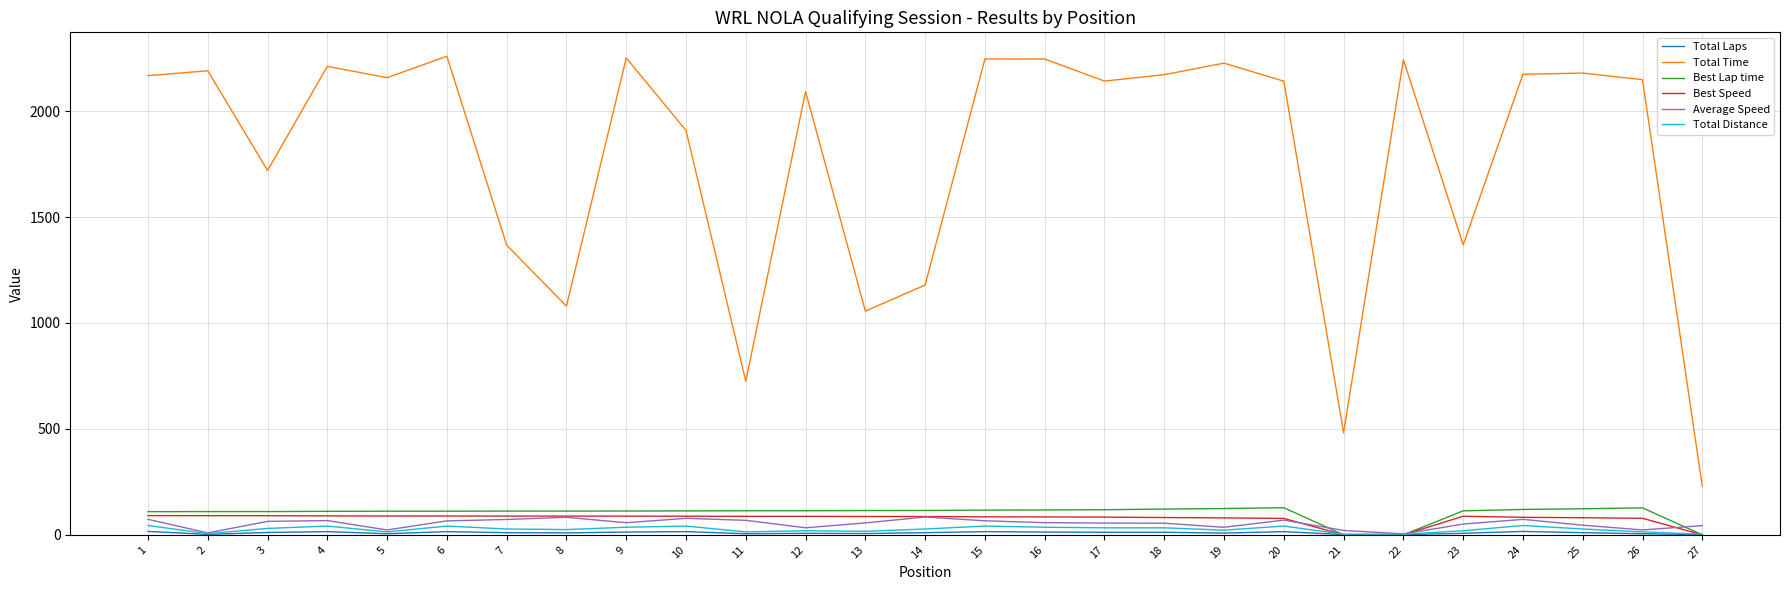

True or false: Best Lap time and Total Time cross at least once.

False